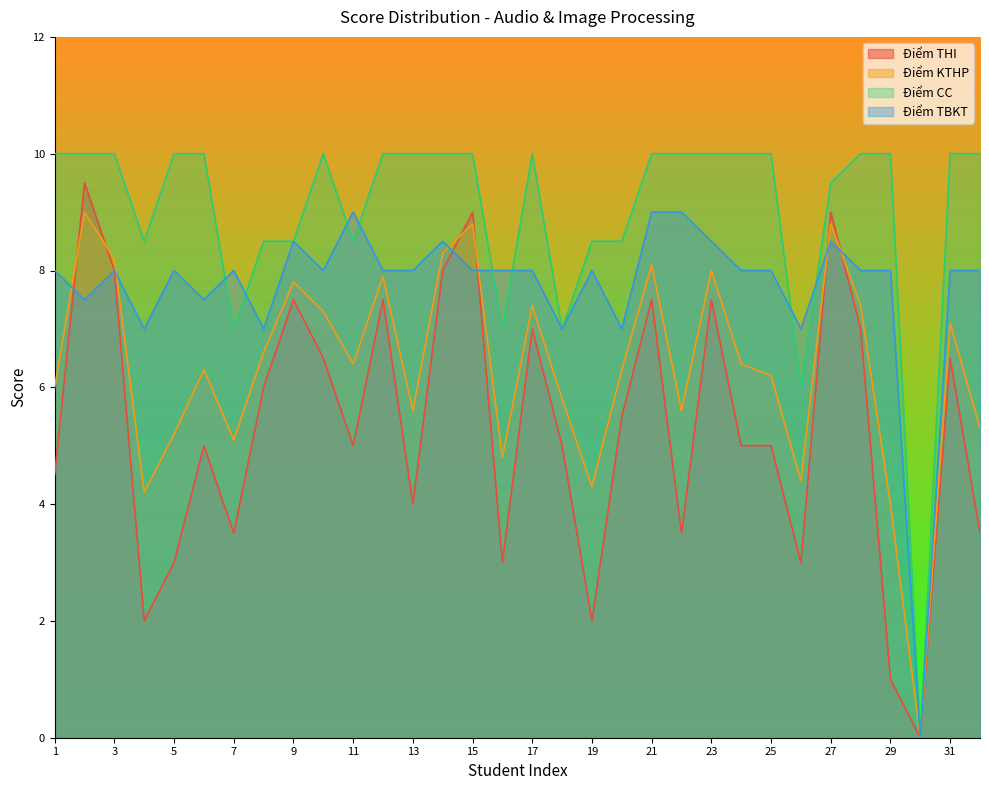

Which series changed the most between 24 and 25?

Điểm KTHP